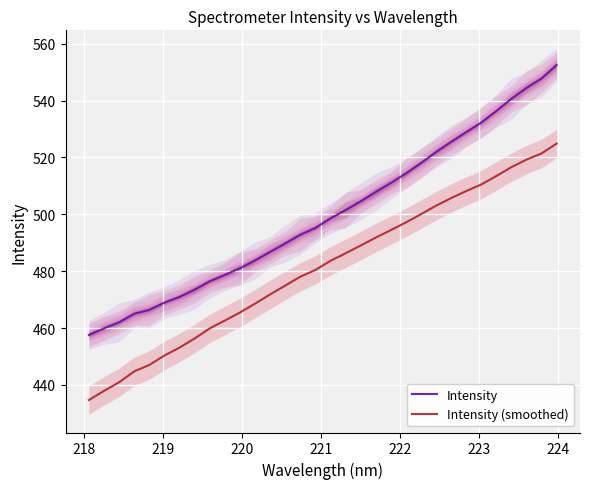

Reading right to left, what are all the values shown in this chart?

Intensity: 552.5	547.8	544.5	540.6	536.3	532.2	528.9	525.5	521.9	518.0	514.4	511.0	507.8	504.6	501.5	498.6	495.2	492.8	489.7	486.8	483.8	481.0	478.7	476.4	473.5	471.0	468.9	466.4	465.0	462.0	459.9	457.6
Intensity (smoothed): 524.9	521.4	519.2	516.6	513.5	510.5	508.2	505.7	503.0	500.0	497.1	494.4	491.8	489.0	486.3	483.6	480.4	478.1	474.9	471.8	468.6	465.5	462.7	459.9	456.3	453.1	450.3	447.0	444.8	440.9	437.9	434.7